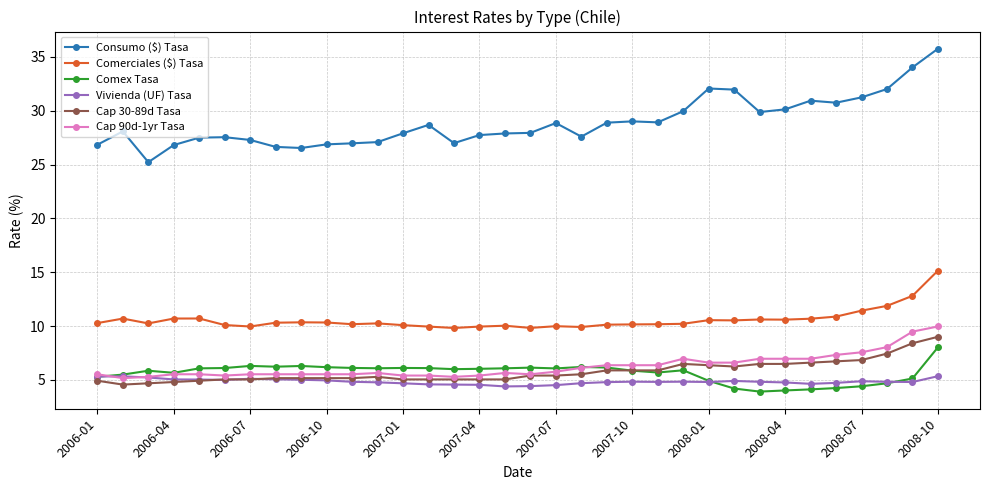

Which series has the widest spread of values?

Consumo ($) Tasa